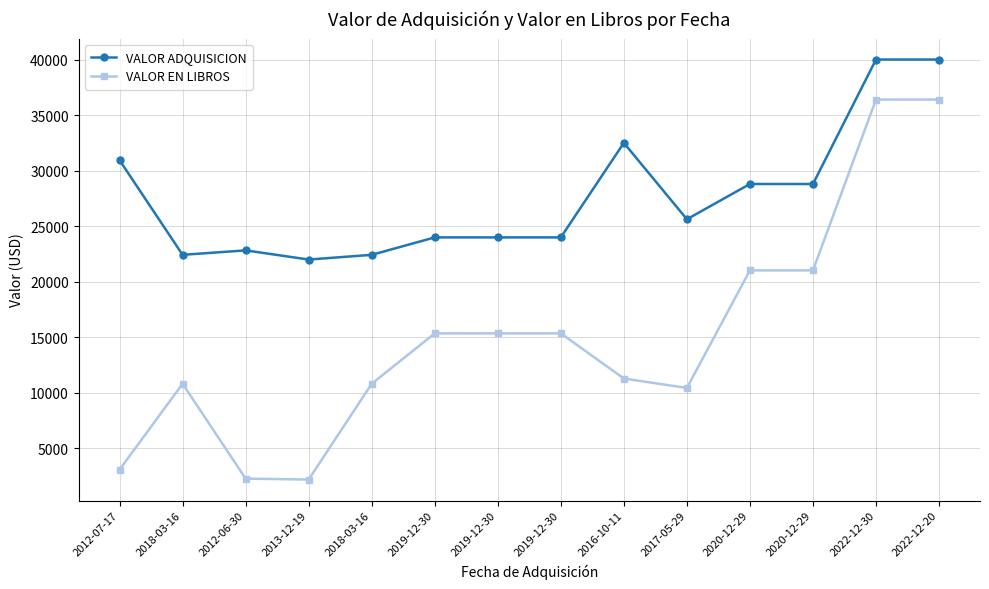

Where does the VALOR ADQUISICION series first go above 25626?

2012-07-17